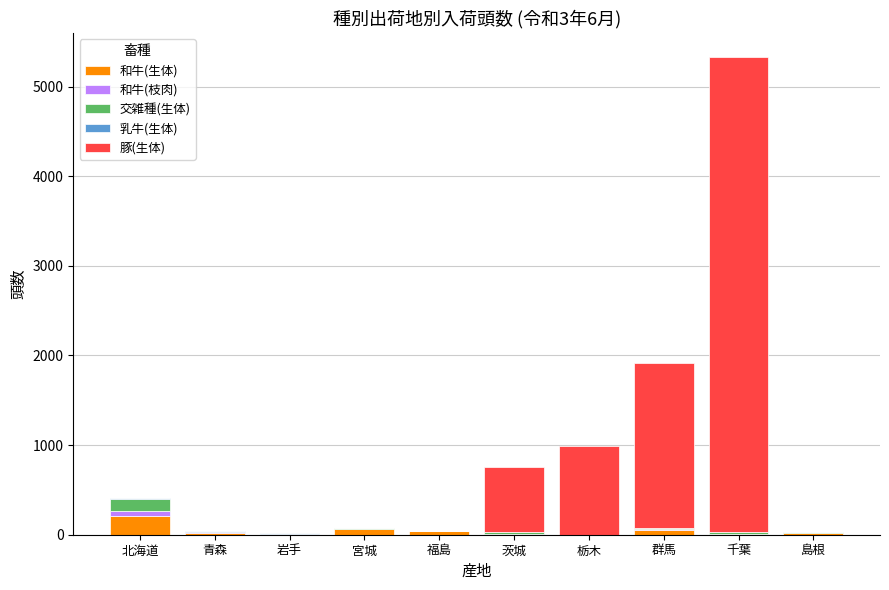

At which label does 和牛(生体) reach its peak?

北海道